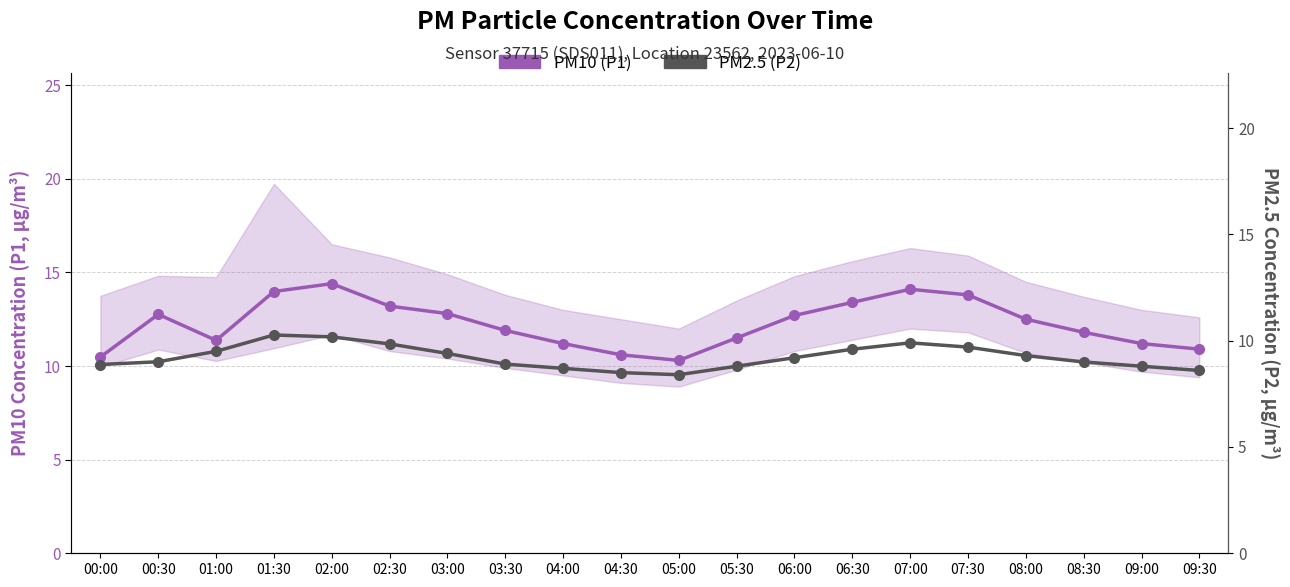

Between 01:00 and 03:30, which series saw the biggest shift?

PM2.5 (P2)